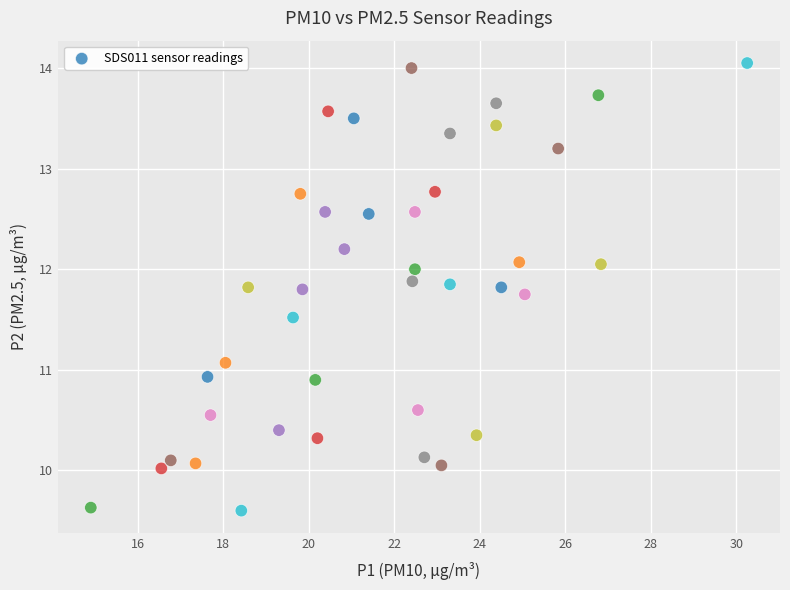

What is the range of X values (max minus min)?

15.3